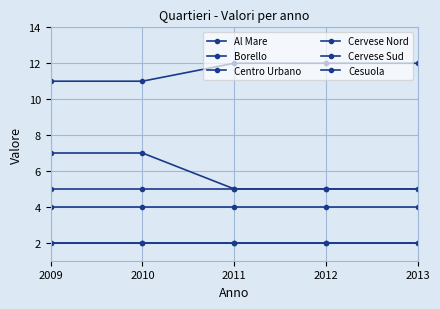

Is this an area chart (filled region under the line)?

No